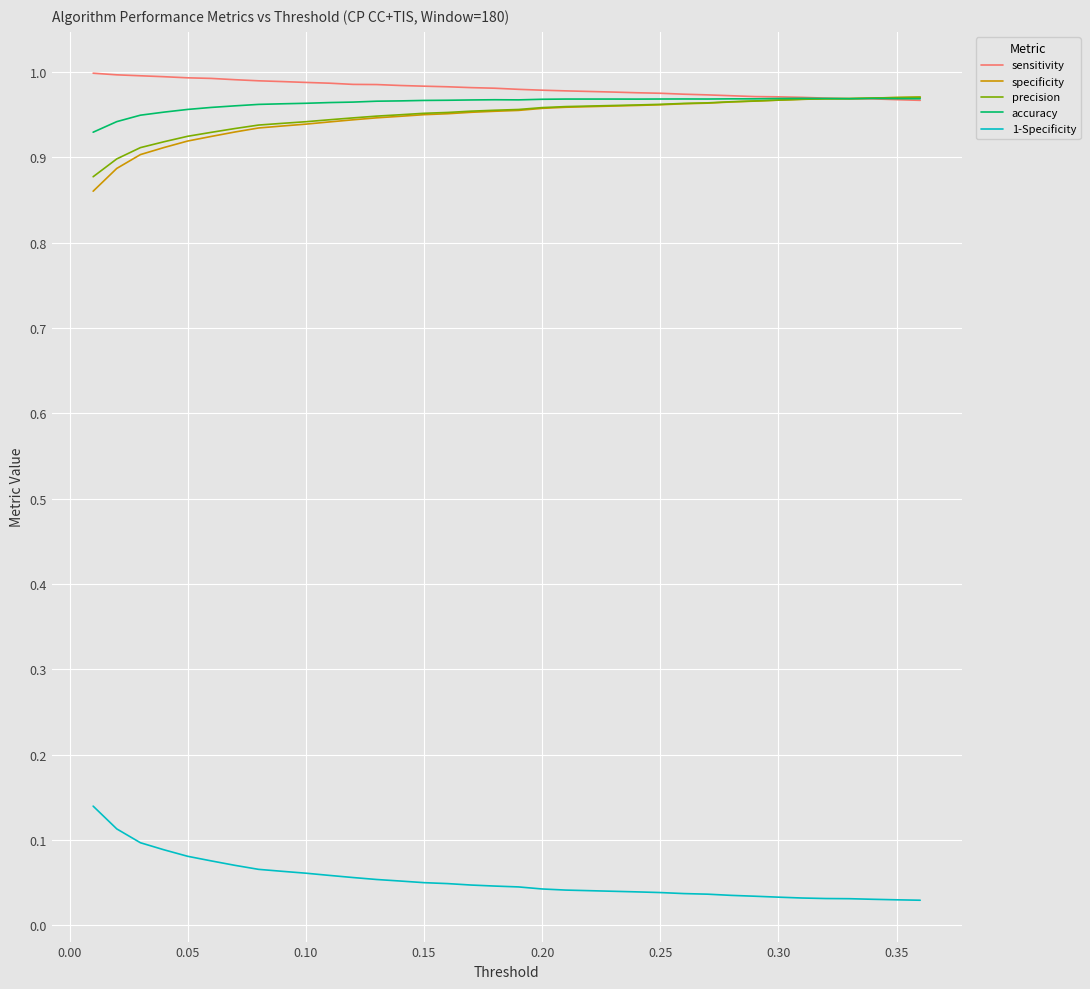

True or false: precision and 1-Specificity intersect in this chart.

False